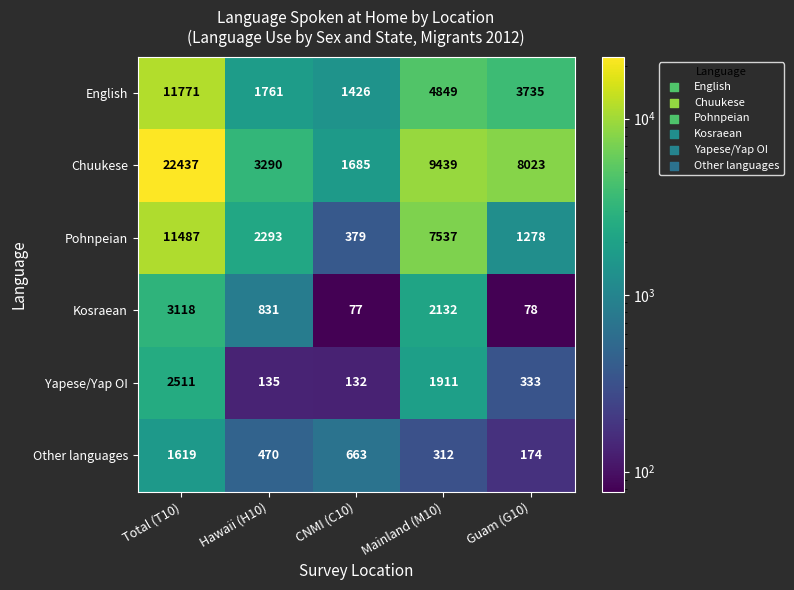

Reading left to right, extract all data points from this chart.

English: 11771	1761	1426	4849	3735
Chuukese: 22437	3290	1685	9439	8023
Pohnpeian: 11487	2293	379	7537	1278
Kosraean: 3118	831	77	2132	78
Yapese/Yap OI: 2511	135	132	1911	333
Other languages: 1619	470	663	312	174